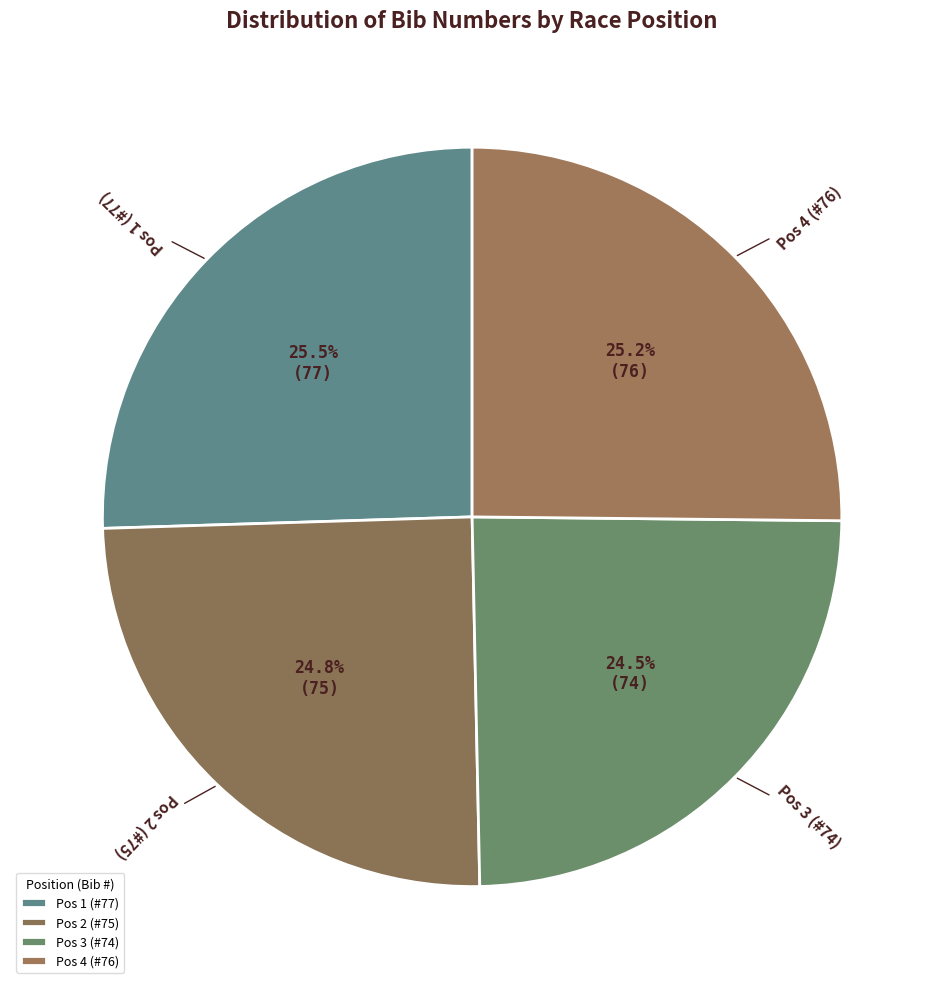

Between Pos 1 (#77) and Pos 3 (#74), which is larger?

Pos 1 (#77)